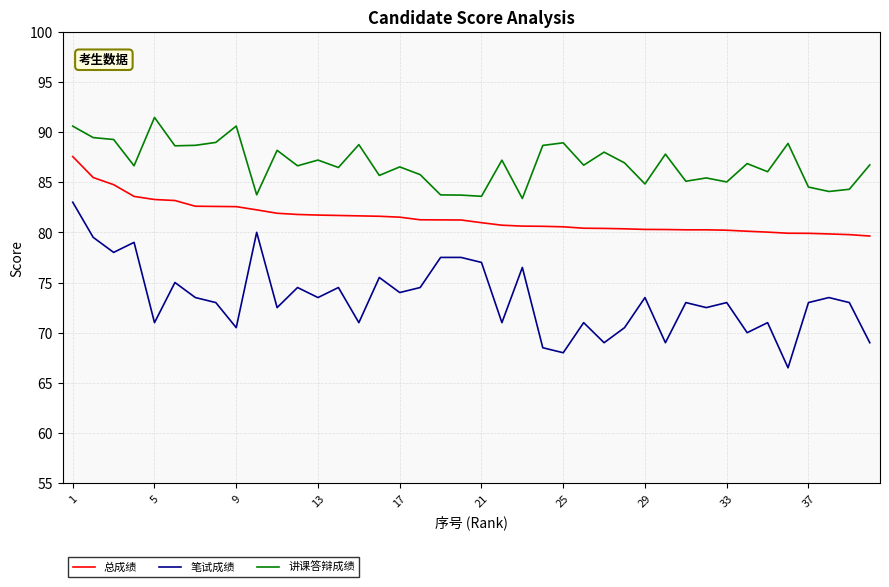

What are all the series names shown in the legend?

总成绩, 笔试成绩, 讲课答辩成绩